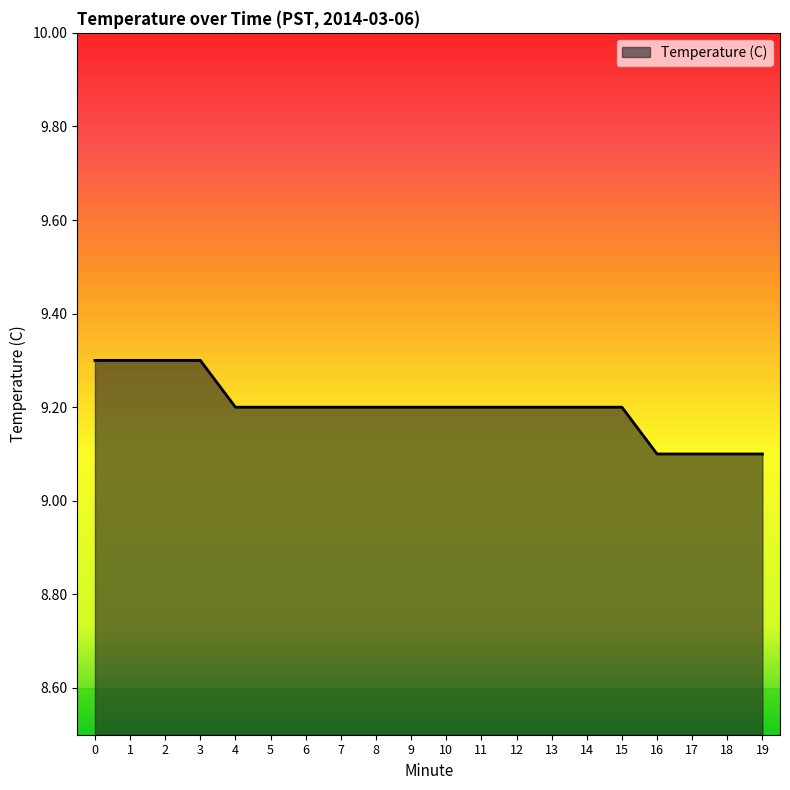

Count the number of data series in this chart.

1